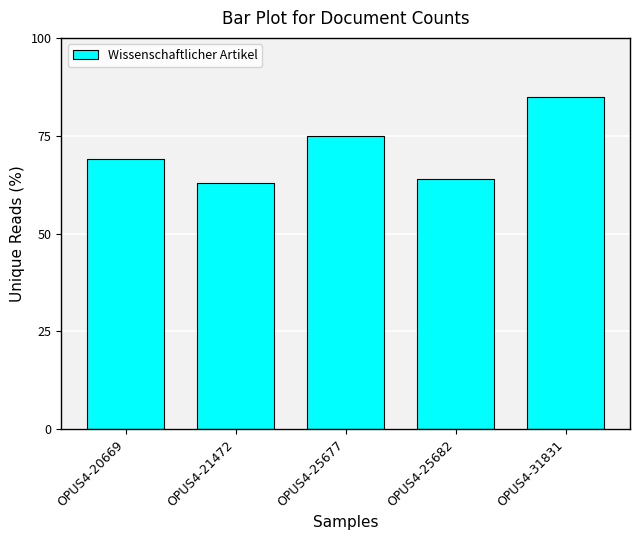

Which category has the lowest value across all series?

OPUS4-21472